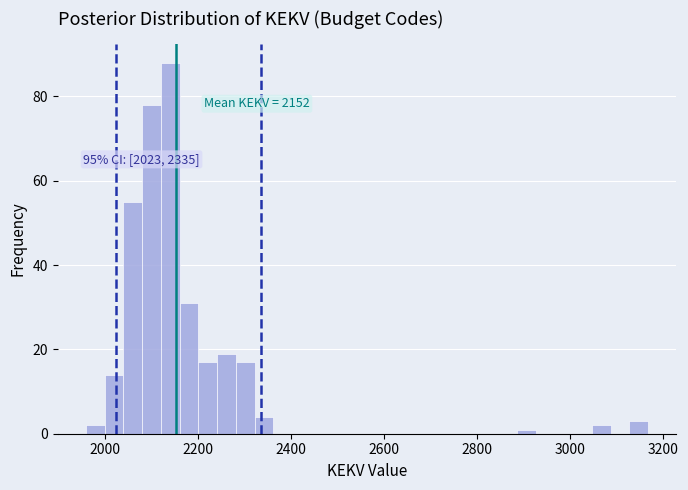

Around what value on the x-axis is the tallest bar? Give the approximate position of its centre, as read against the axis.

2140